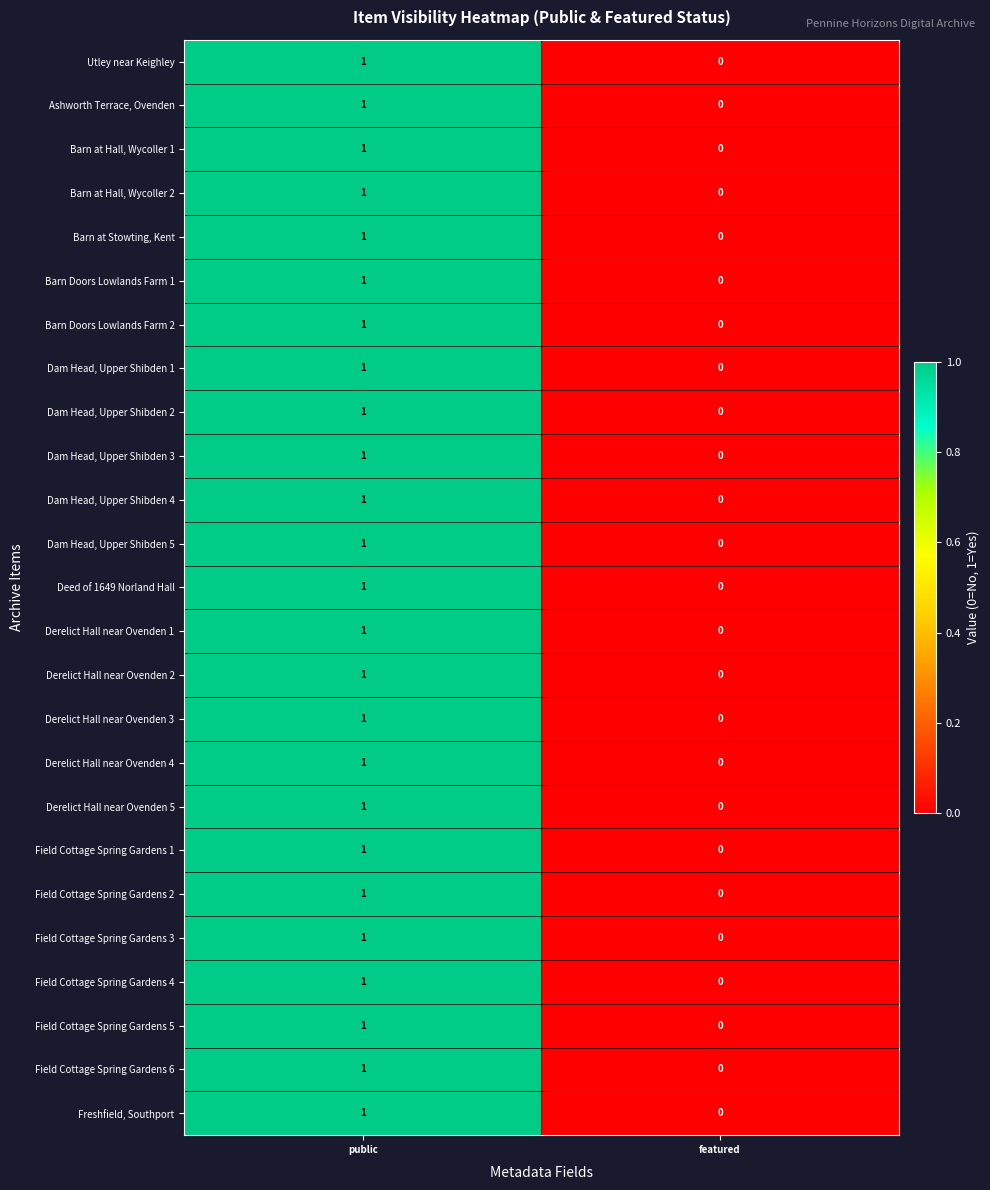

At which category is the sum across all series the highest?

public